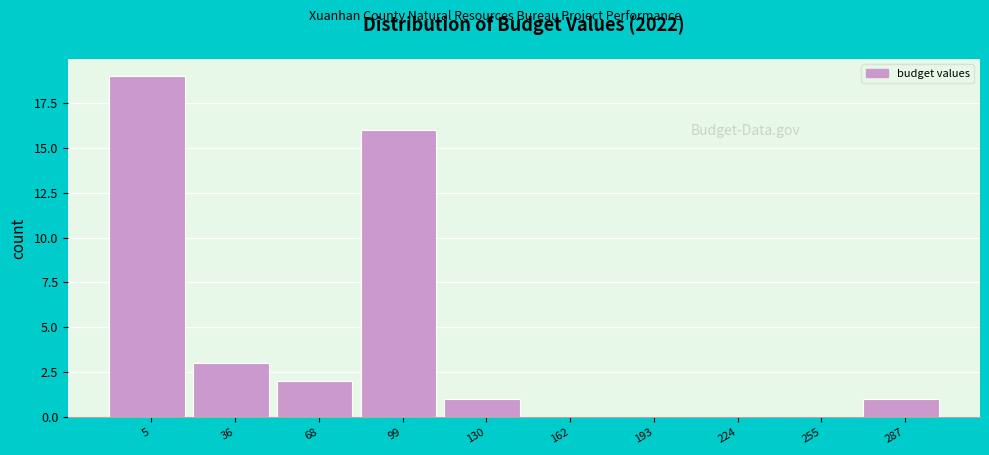

Reading left to right, list all the values displayed in this chart.

5=19	36=3	68=2	99=16	130=1	162=0	193=0	224=0	255=0	287=1